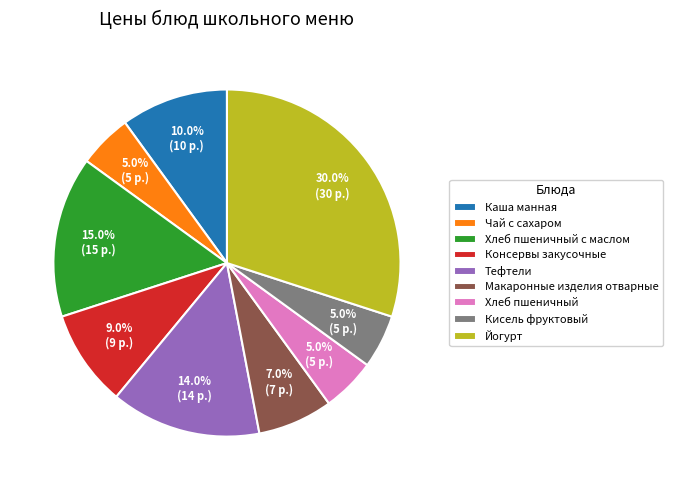

What is the ratio of the value at Чай с сахаром to the value at Каша манная?

0.5